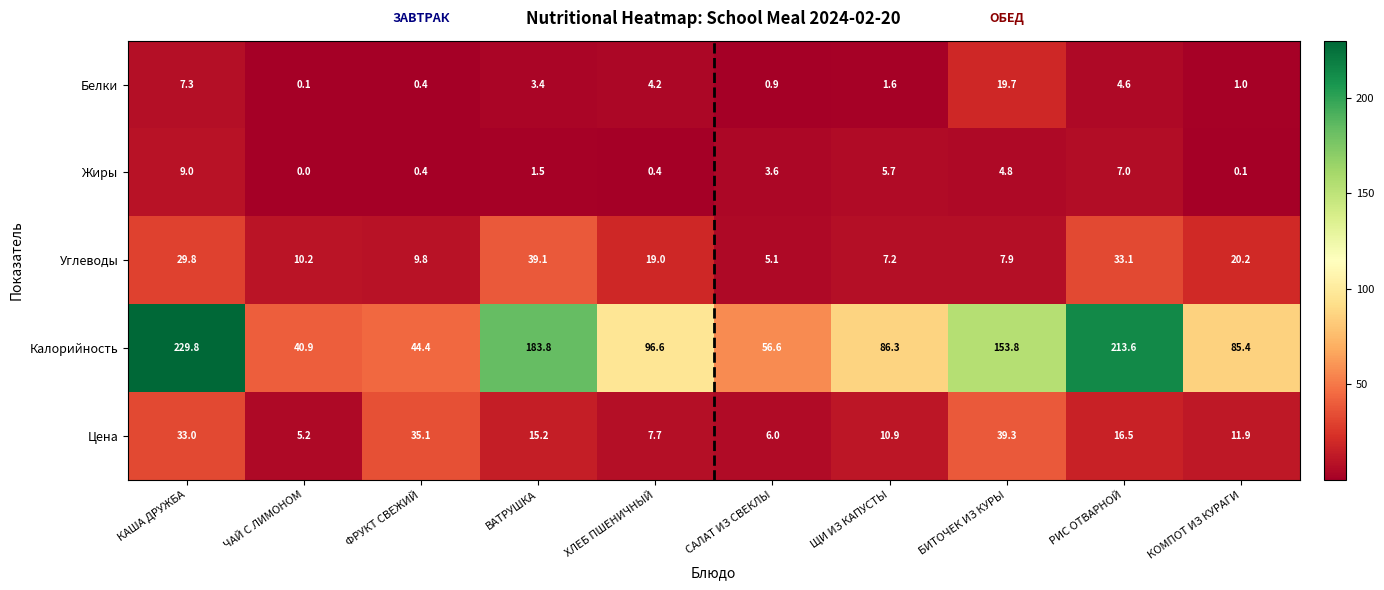

What is the sum of the Цена values at ВАТРУШКА and ЧАЙ С ЛИМОНОМ?

20.4